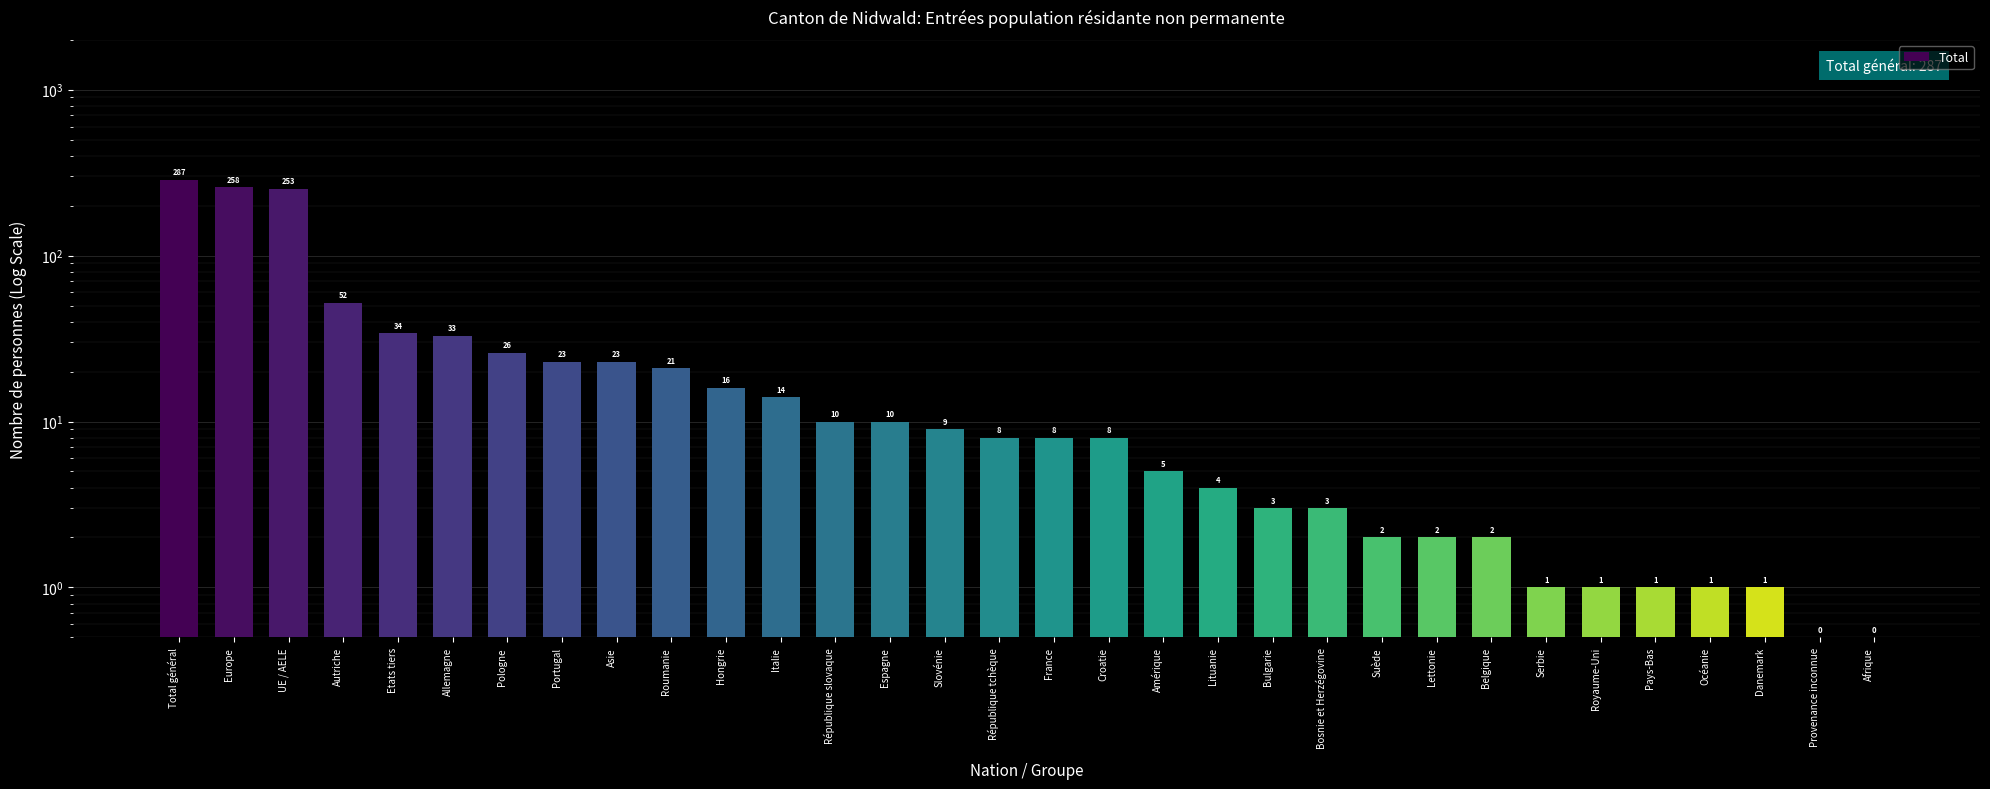

At which category does the chart reach its peak across all series?

Total général